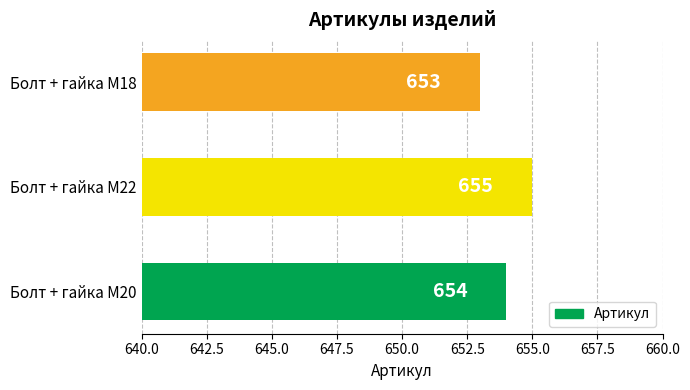

At which label is the value closest to 654?

Болт + гайка M20